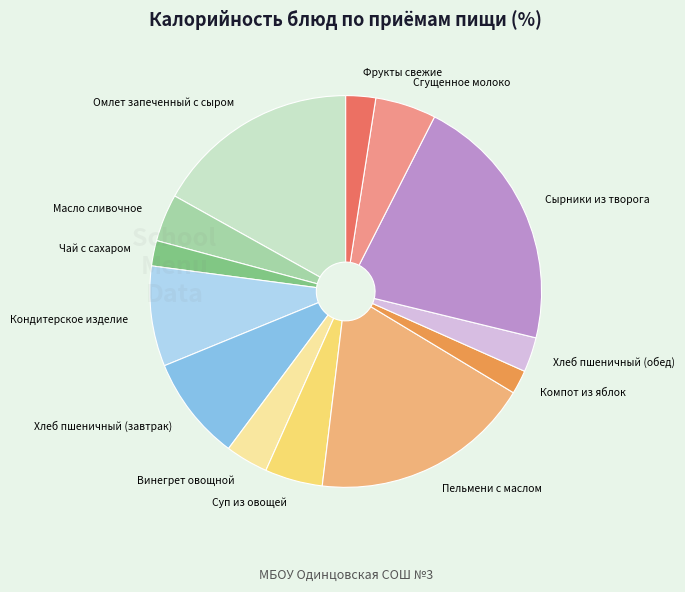

True or false: Омлет запеченный с сыром accounts for 11% of the total.

False